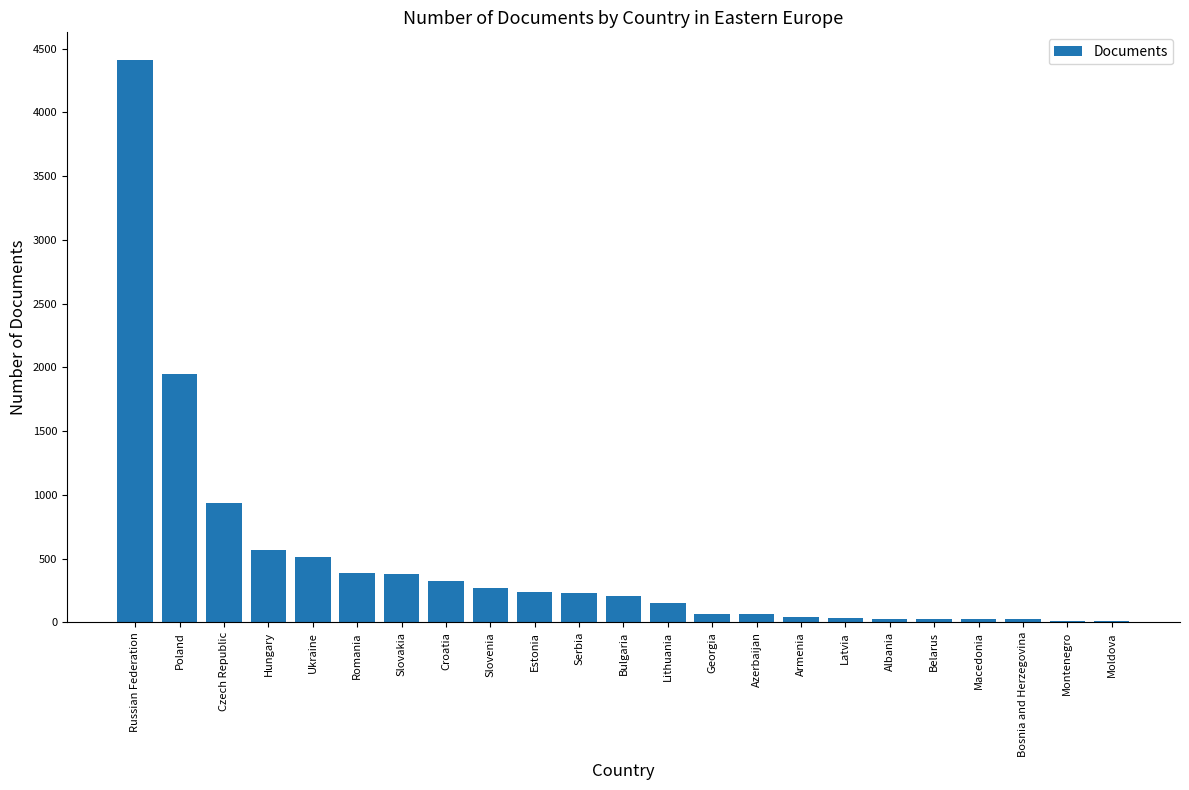

Are the bars grouped side by side (vs. stacked)?

No